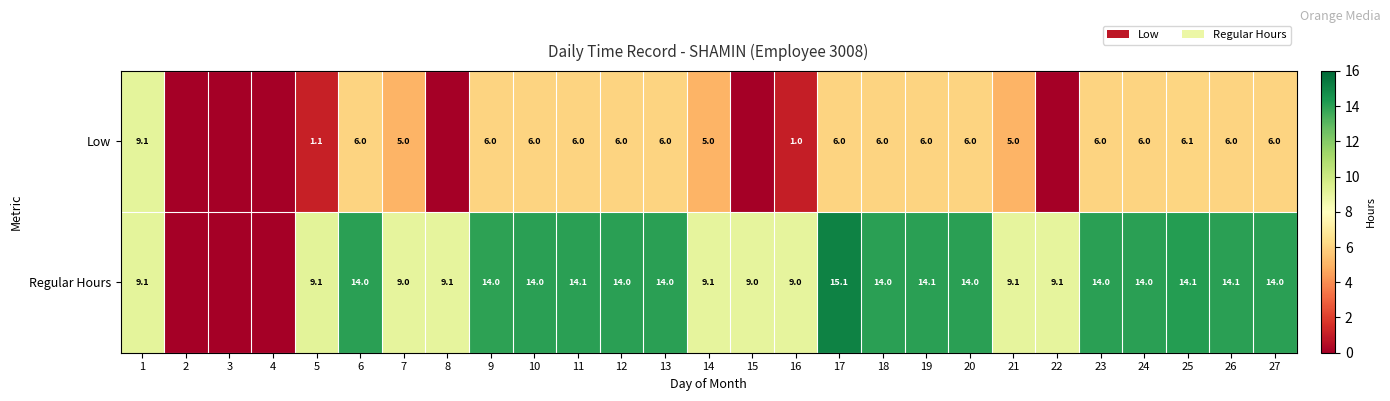

What is the total value across all series at 17?

21.1